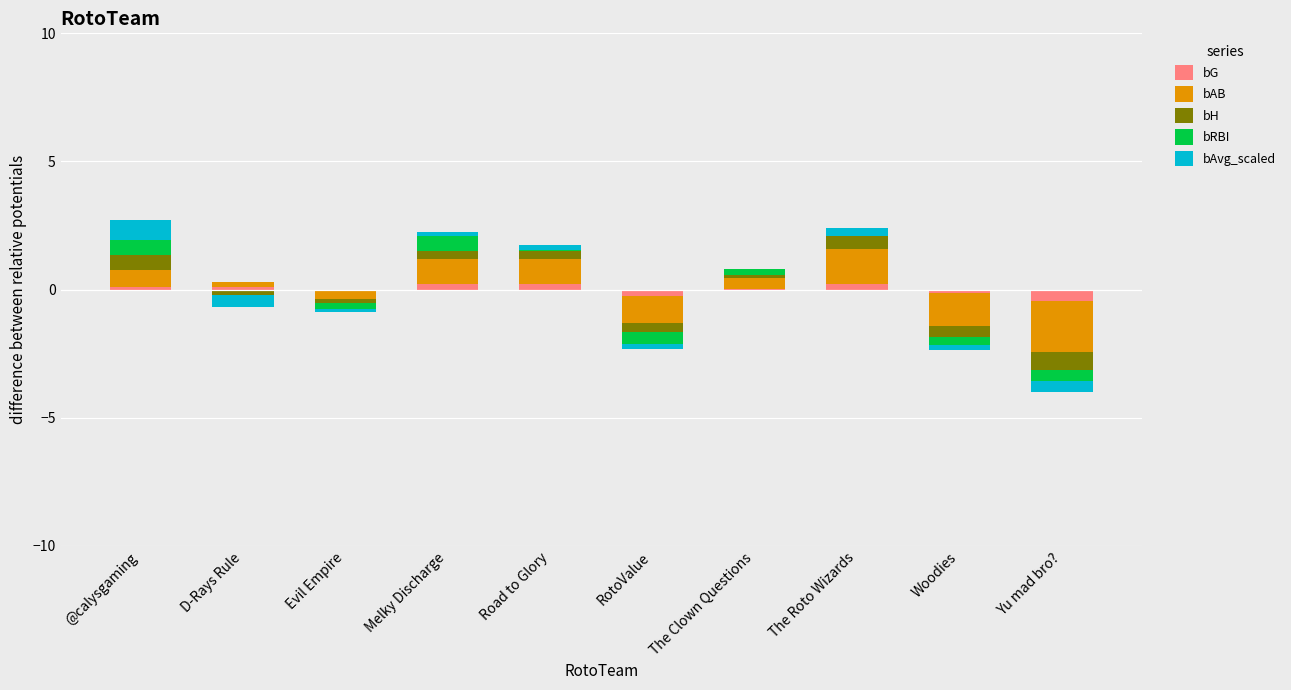

Where is bG nearest to the value 0?

Evil Empire